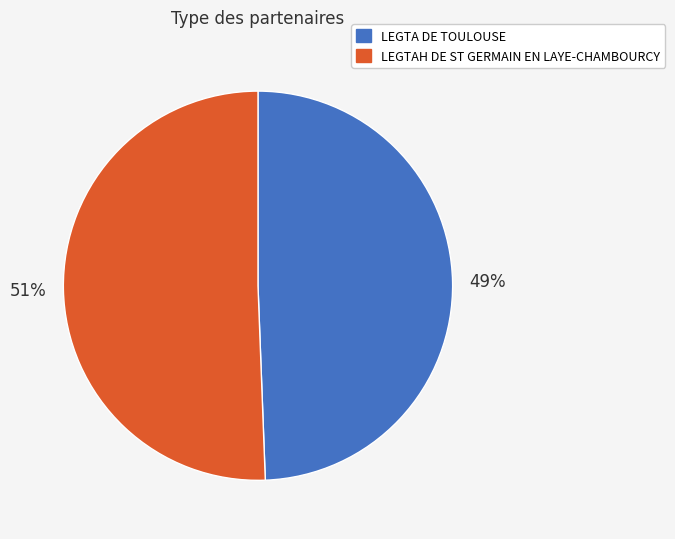

To the nearest percent, what portion does LEGTA DE TOULOUSE represent?

49%